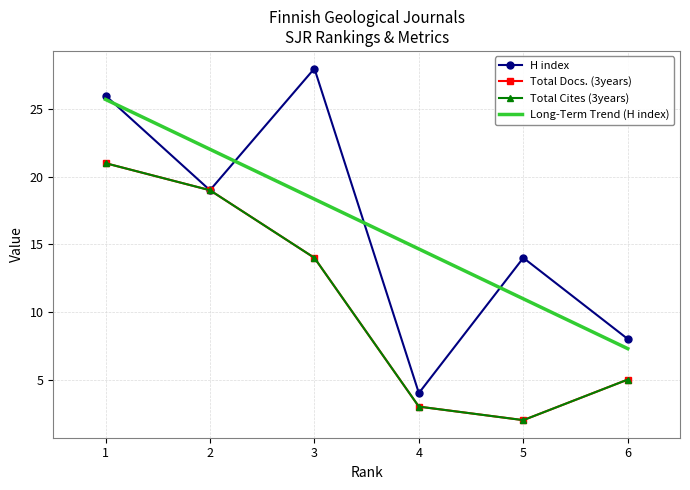

What is the sum of all Total Docs. (3years) values?

64